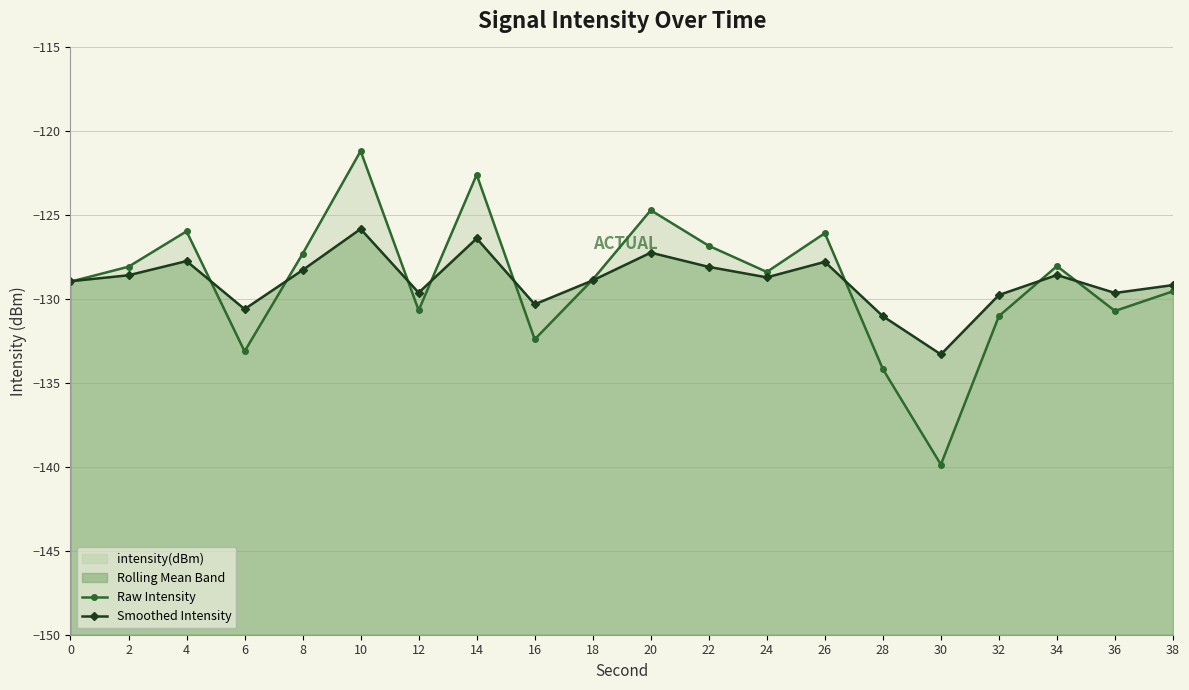

What is the greatest value displayed?

-121.2